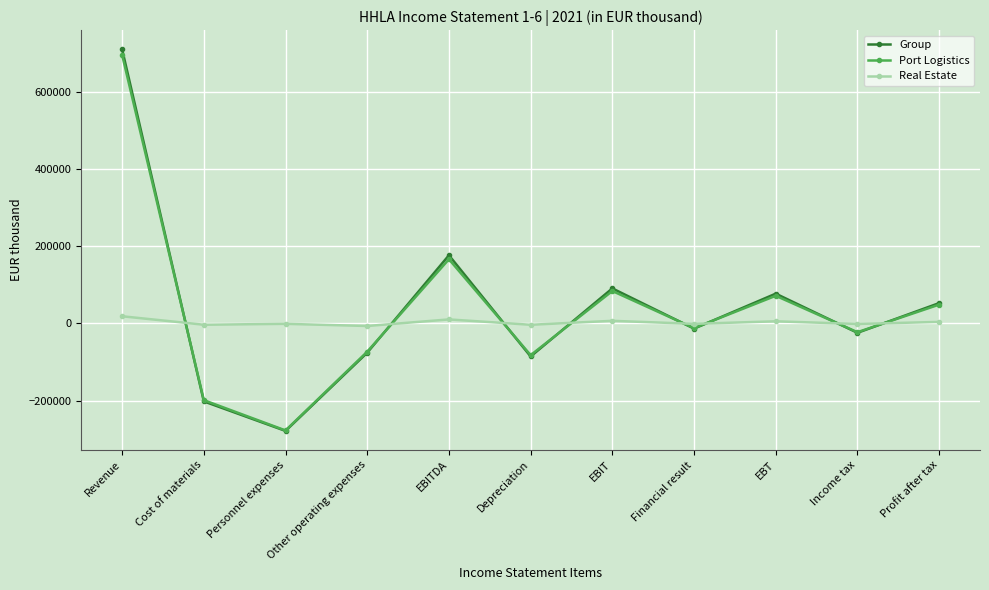

How many series are shown in this chart?

3